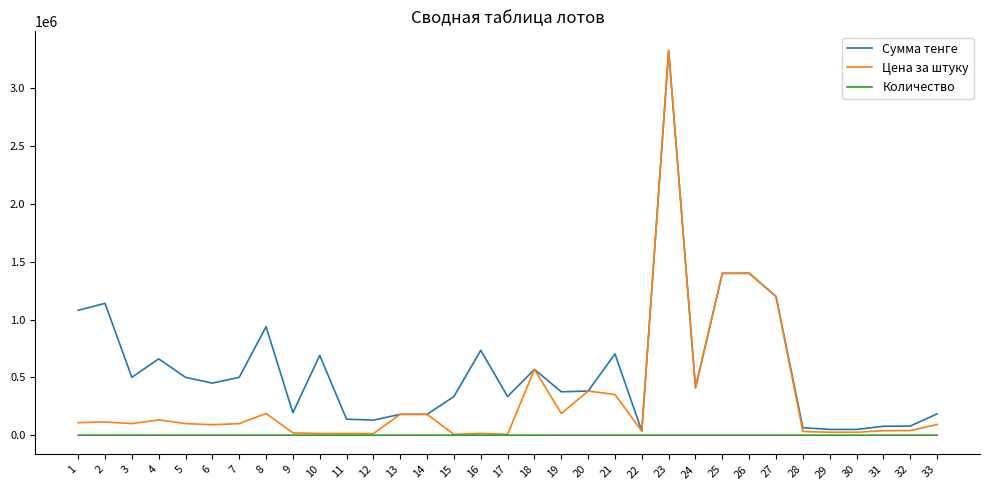

At which category is the sum across all series the highest?

23